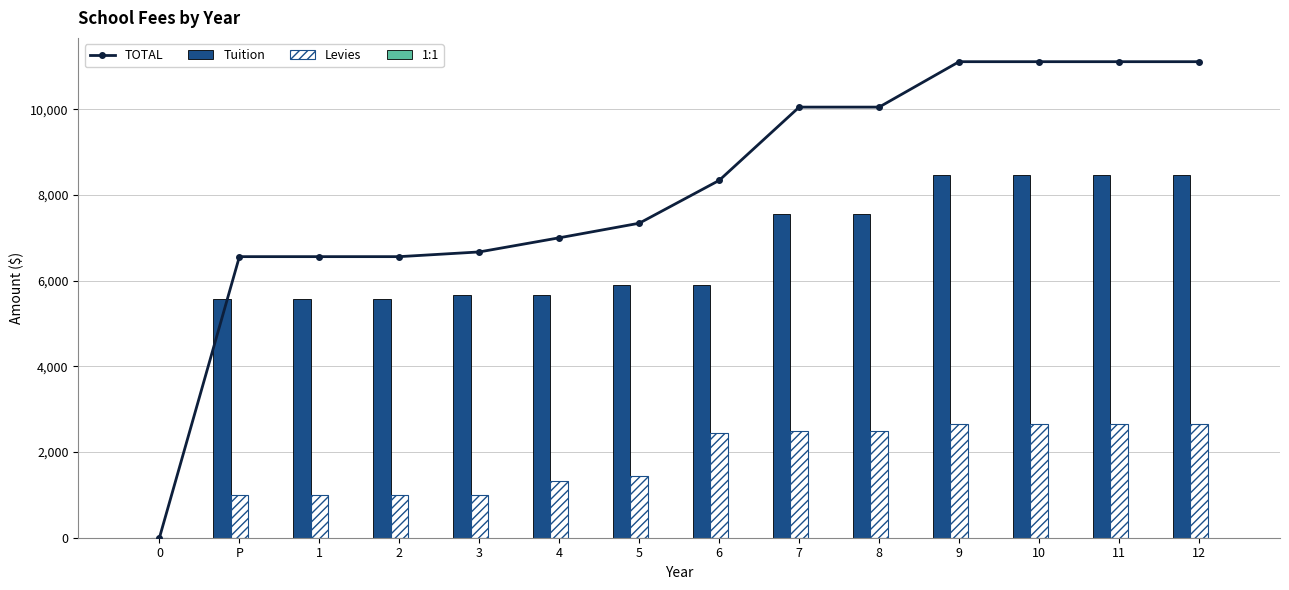

What is the spread (max minus min) of values at 1?

6560